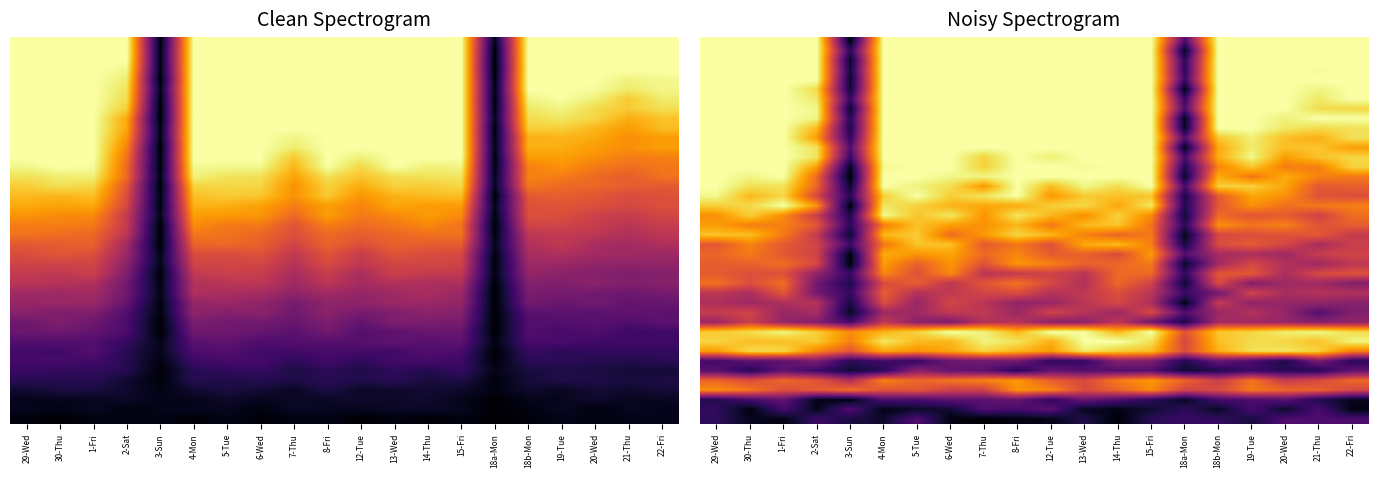

Count the number of data series in this chart.

40